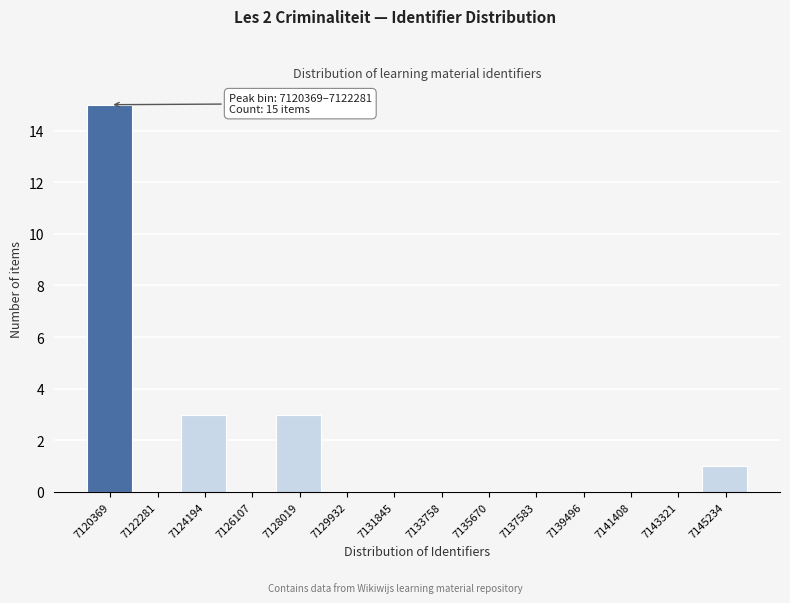

Reading left to right, what are all the values shown in this chart?

7120369=15	7122281=0	7124194=3	7126107=0	7128019=3	7129932=0	7131845=0	7133758=0	7135670=0	7137583=0	7139496=0	7141408=0	7143321=0	7145234=1